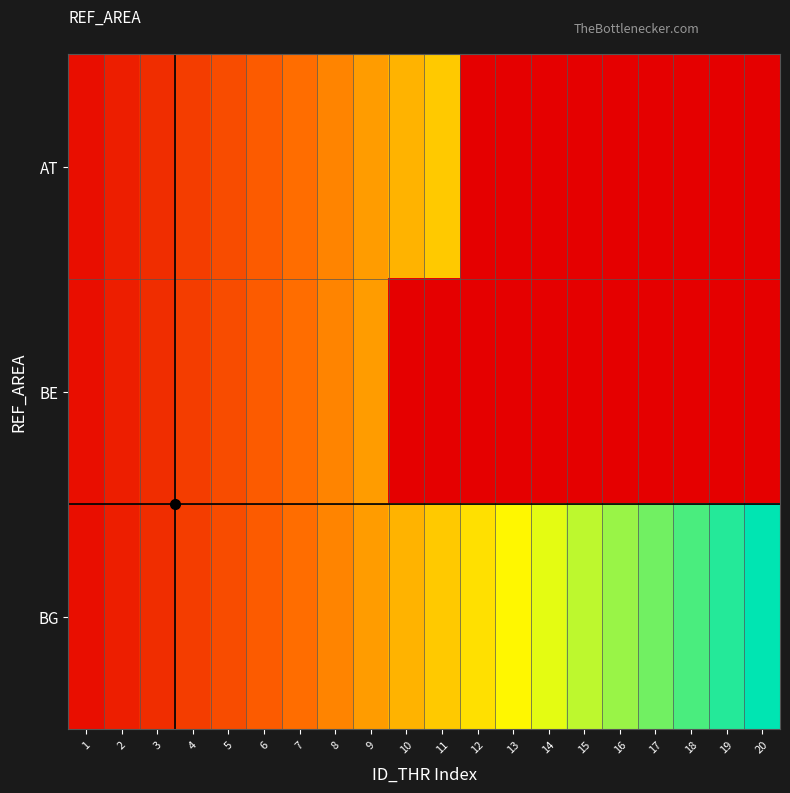

What is the total value across all series at 13?

13